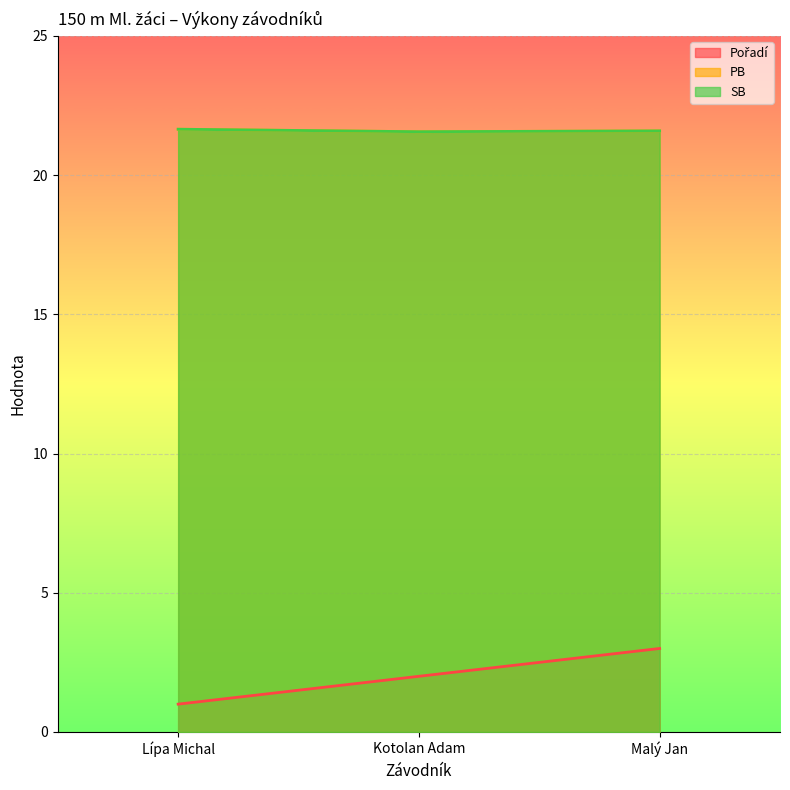

Reading left to right, transcribe all the data shown in this chart.

Pořadí: Lípa Michal=1.0	Kotolan Adam=2.0	Malý Jan=3.0
PB: Lípa Michal=21.6	Kotolan Adam=21.6	Malý Jan=21.6
SB: Lípa Michal=21.6	Kotolan Adam=21.6	Malý Jan=21.6